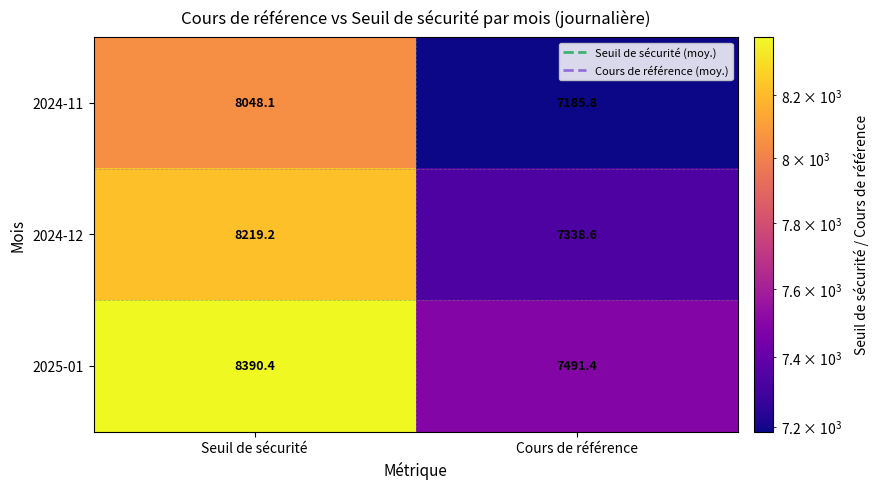

Reading left to right, what are all the values shown in this chart?

2024-11: 8048.1	7185.8
2024-12: 8219.2	7338.6
2025-01: 8390.4	7491.4